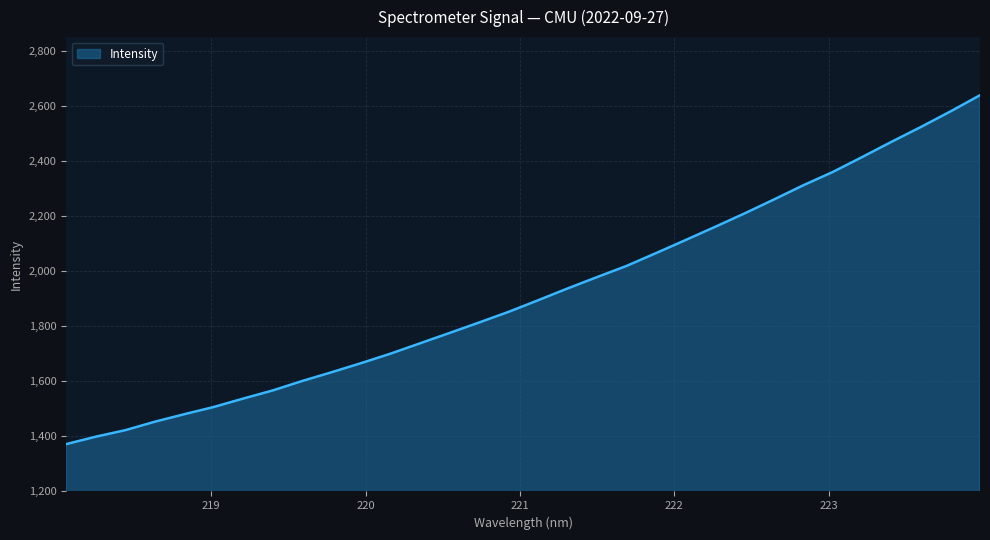

What is the difference between the maximum and minimum values?

1267.9